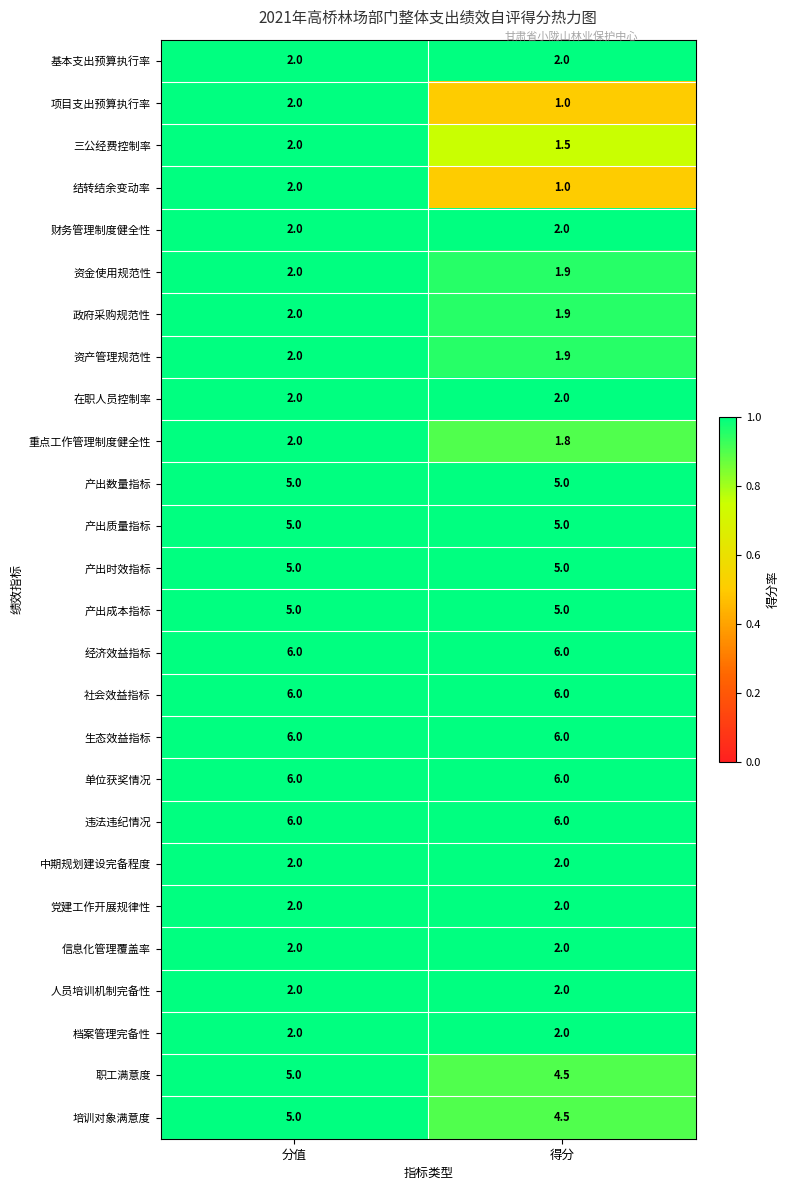

What is the spread (max minus min) of values at 得分?

5.0